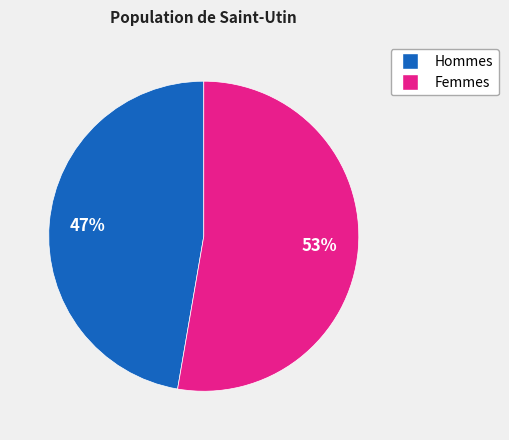

Is there a majority slice in this chart?

Yes